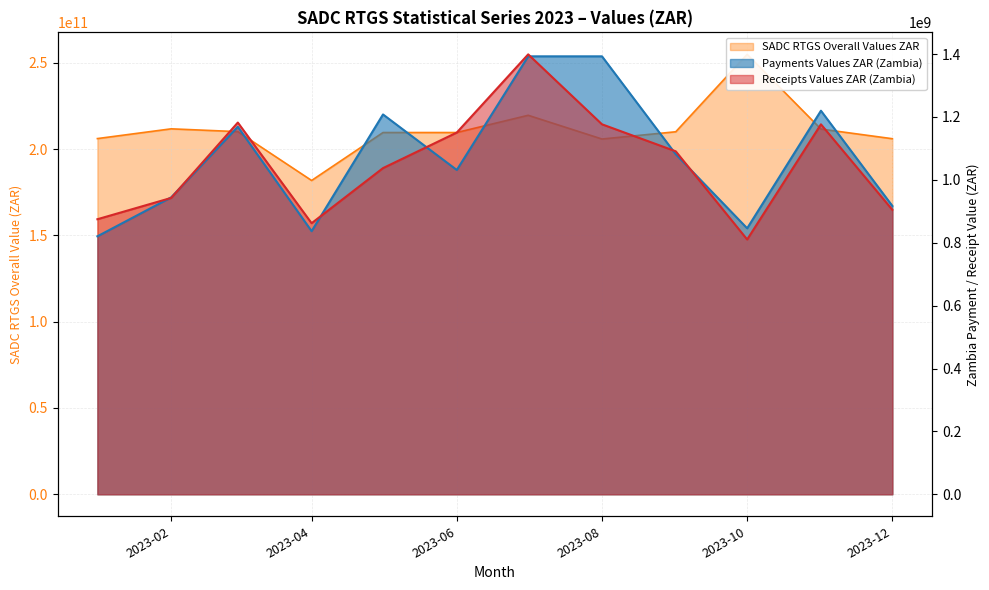

Which series has the largest range (max minus min)?

SADC RTGS Overall Values ZAR